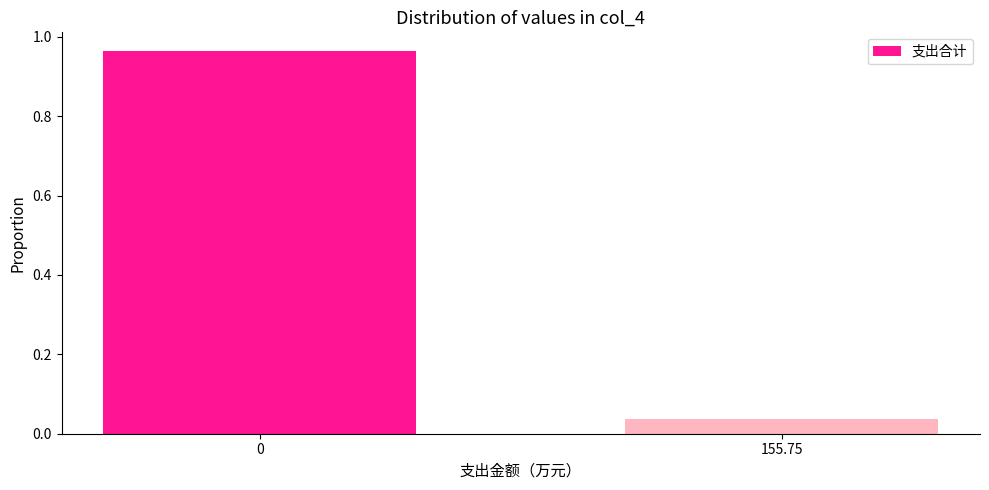

Is it true that the value at 0 is 1.4?

False